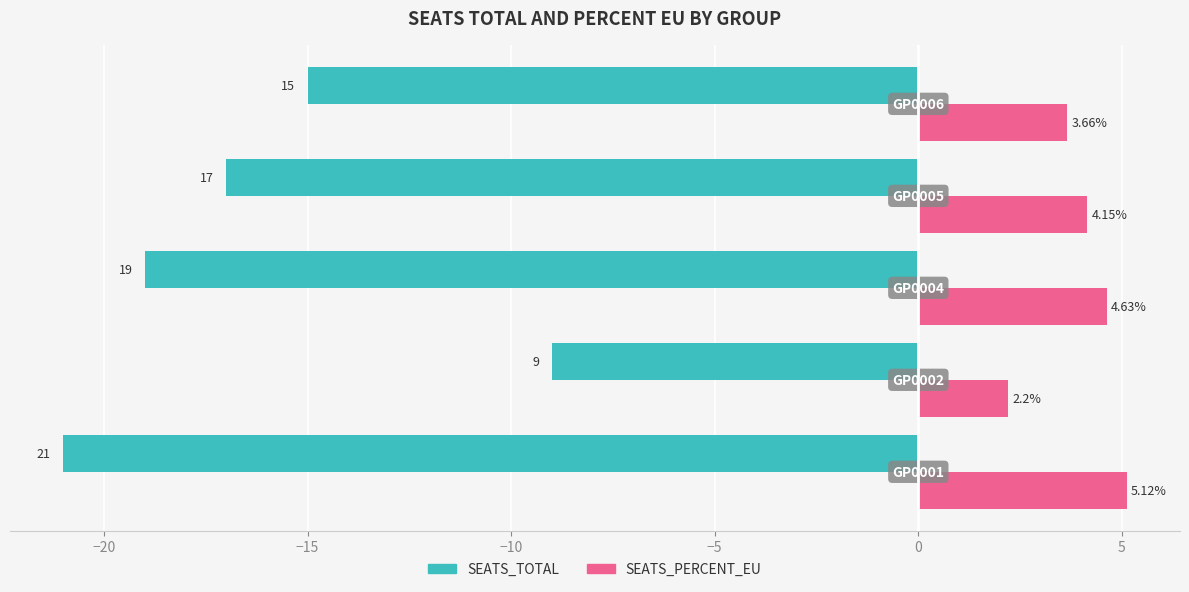

Which series has the largest total across all categories?

SEATS_PERCENT_EU